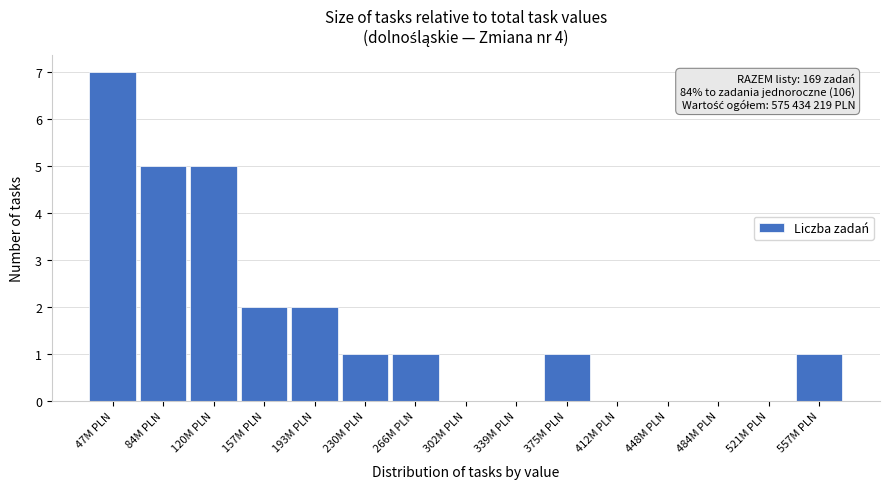

Reading left to right, list all the values displayed in this chart.

47M PLN=7	84M PLN=5	120M PLN=5	157M PLN=2	193M PLN=2	230M PLN=1	266M PLN=1	302M PLN=0	339M PLN=0	375M PLN=1	412M PLN=0	448M PLN=0	484M PLN=0	521M PLN=0	557M PLN=1